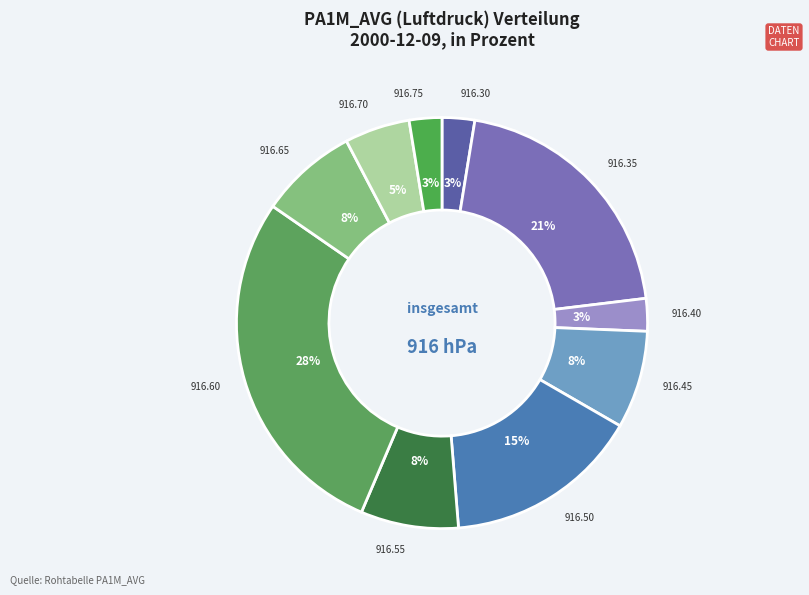

Count the number of slices in the pie.

10